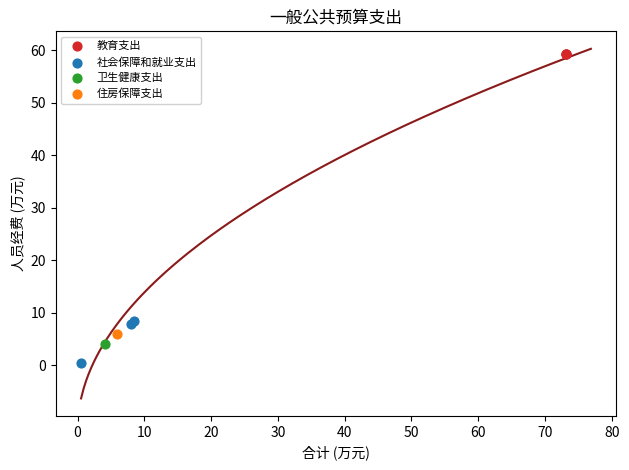

Which series contains the lowest Y value?

社会保障和就业支出